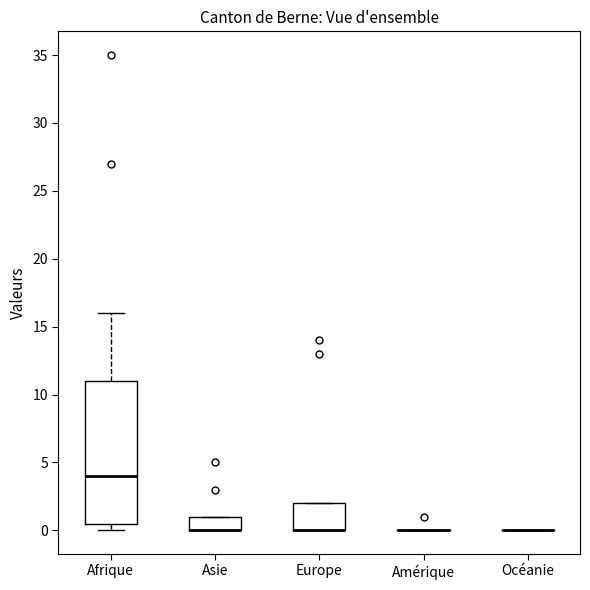

Reading left to right, read every box against the y-axis: the position of its median line, the range the box covers, and the ends of its whiskers. The values are not printed on the chart, so give them approximately, as read against the axis.

Afrique: median 4.0, box 0.5 to 11.0, whiskers 0.0 to 16.0
Asie: median 0.0 (drawn on the box's lower edge), box 0.0 to 1.0, whiskers 0.0 to 1.0
Europe: median 0.0 (drawn on the box's lower edge), box 0.0 to 2.0, whiskers 0.0 to 2.0
Amérique: box collapsed to a line at 0.0, whiskers 0.0 to 0.0
Océanie: box collapsed to a line at 0.0, whiskers 0.0 to 0.0